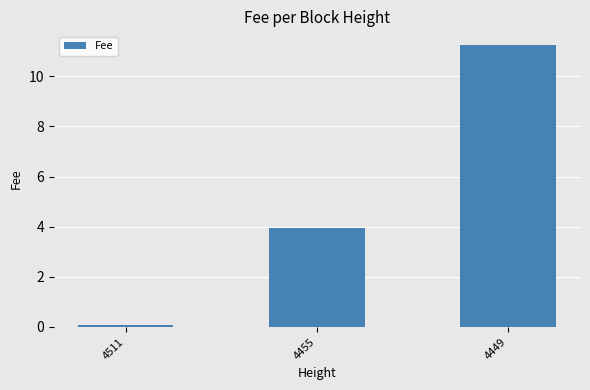

Is it true that the value at 4455 is 4.0?

True